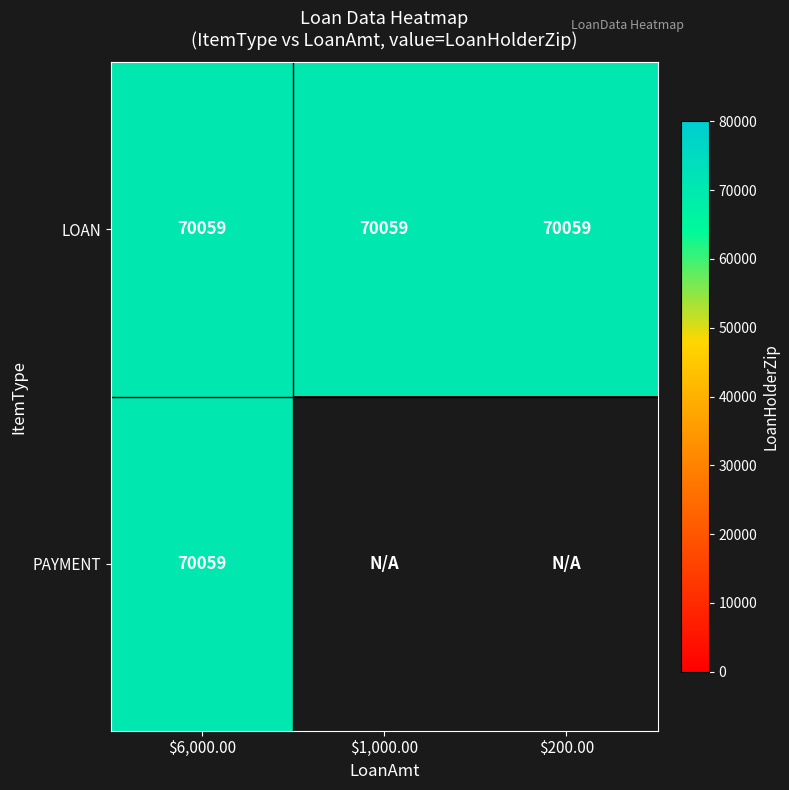

Which series has the largest total across all categories?

LOAN